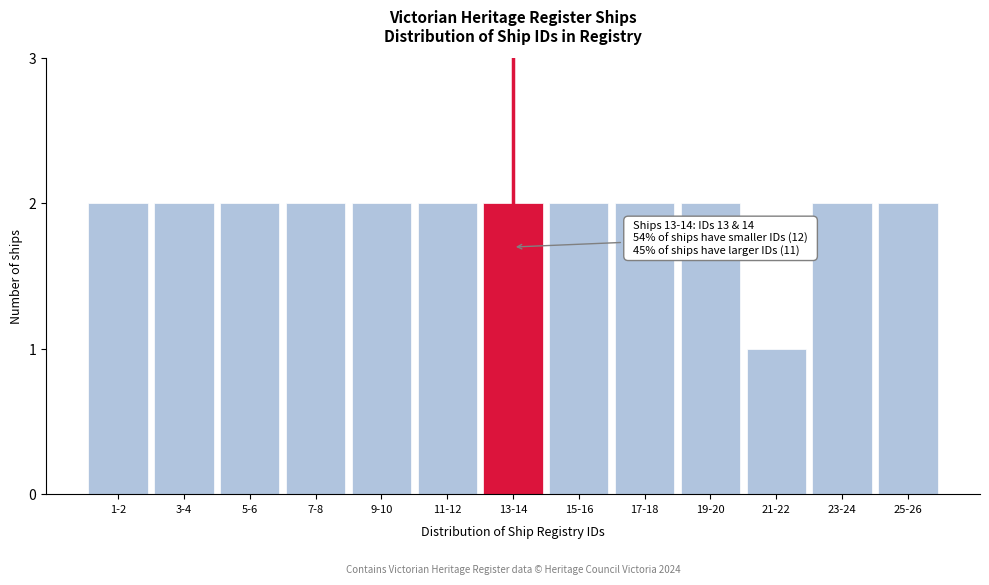

Reading left to right, what are all the values shown in this chart?

2	2	2	2	2	2	2	2	2	2	1	2	2